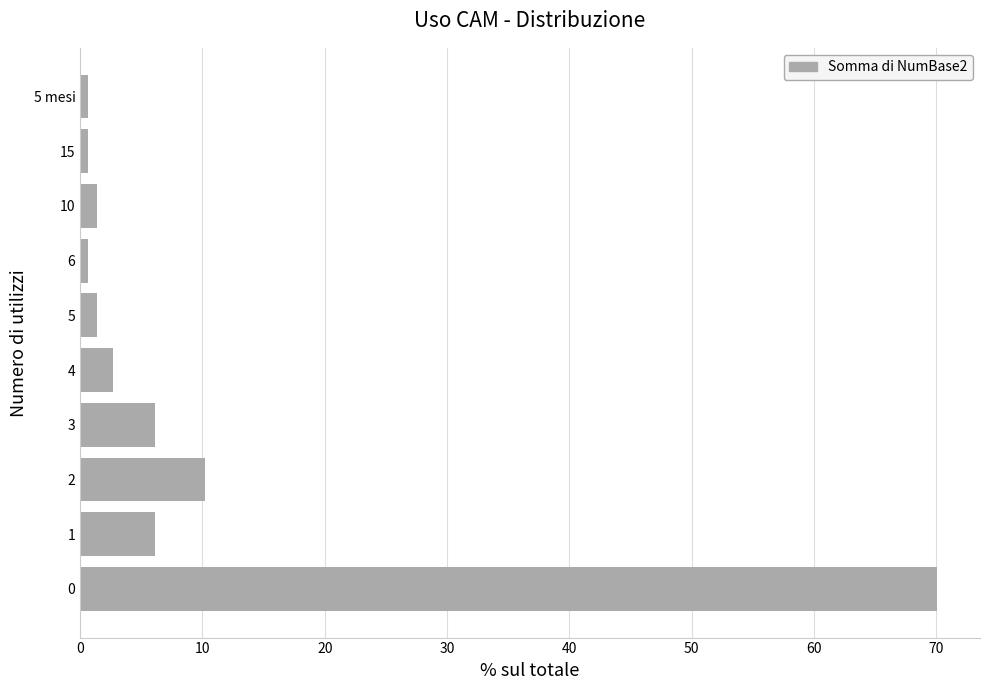

How many data points are less than 2?

5